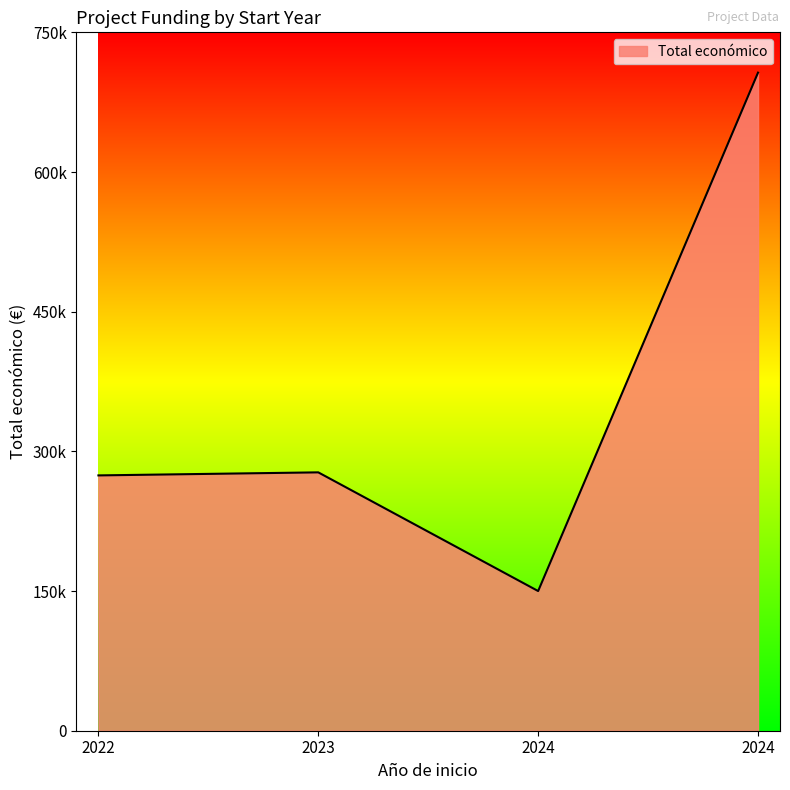

Rank the categories by value from lowest to highest.

2024, 2022, 2023, 2024